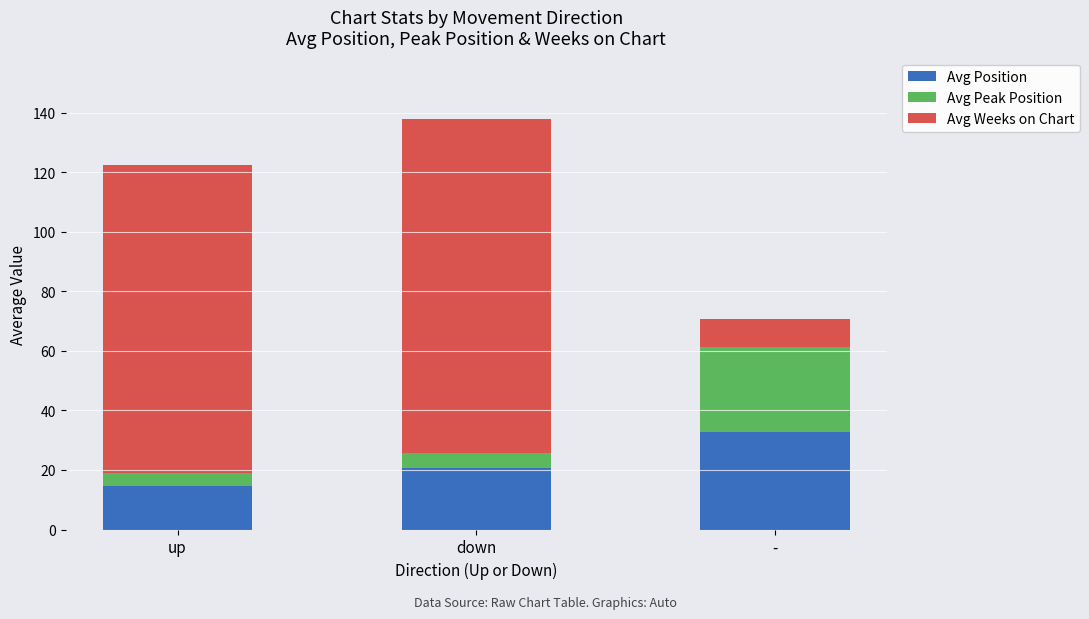

What is the highest value of the Avg Position series?

32.9